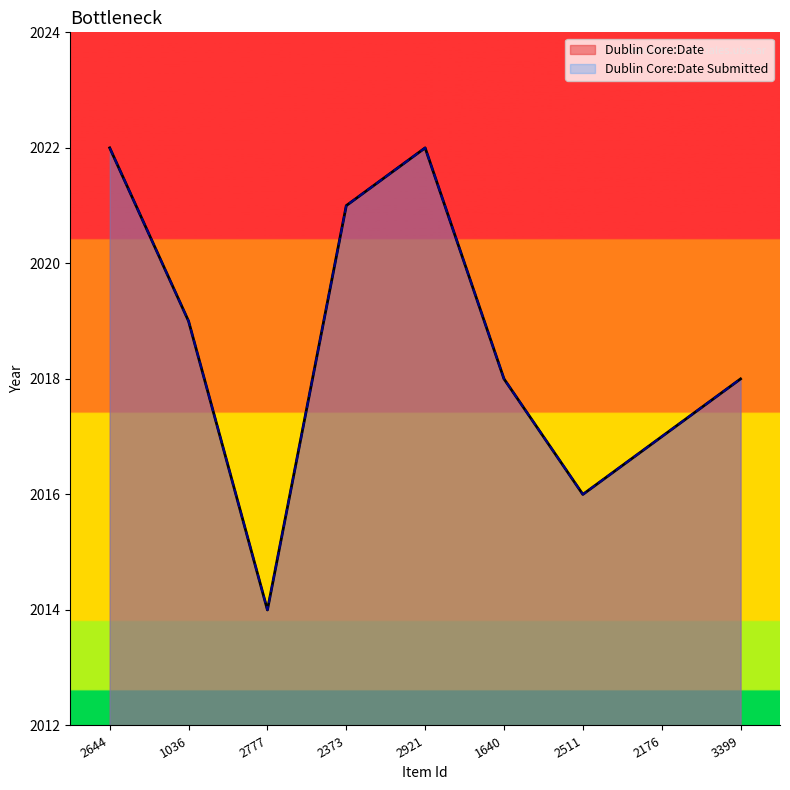

At which category does Dublin Core:Date reach its first local valley?

2777